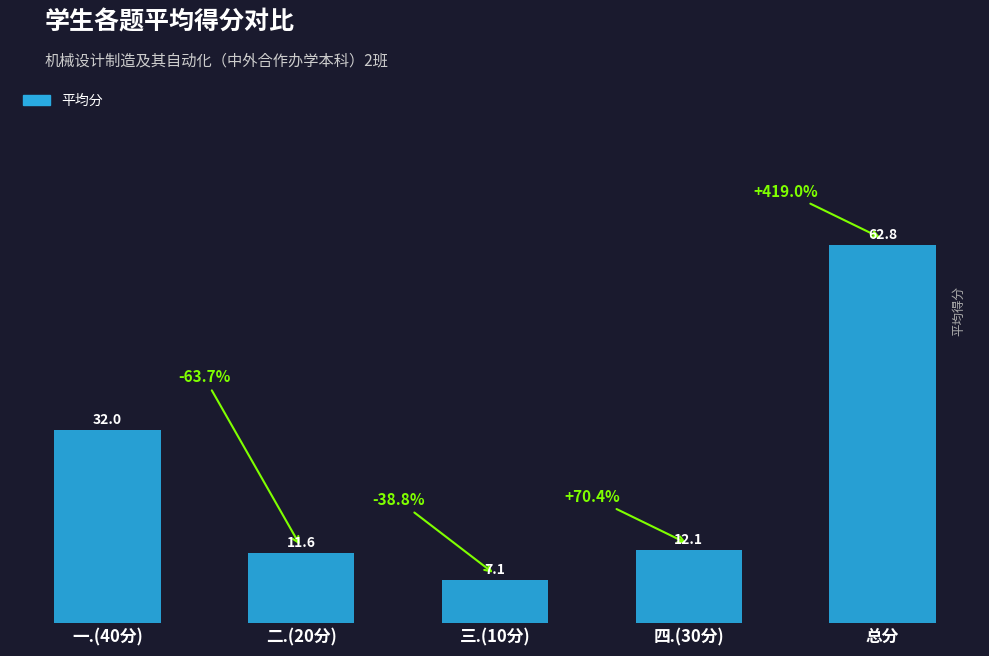

List the labels in order of value, largest first.

总分, 一.(40分), 四.(30分), 二.(20分), 三.(10分)